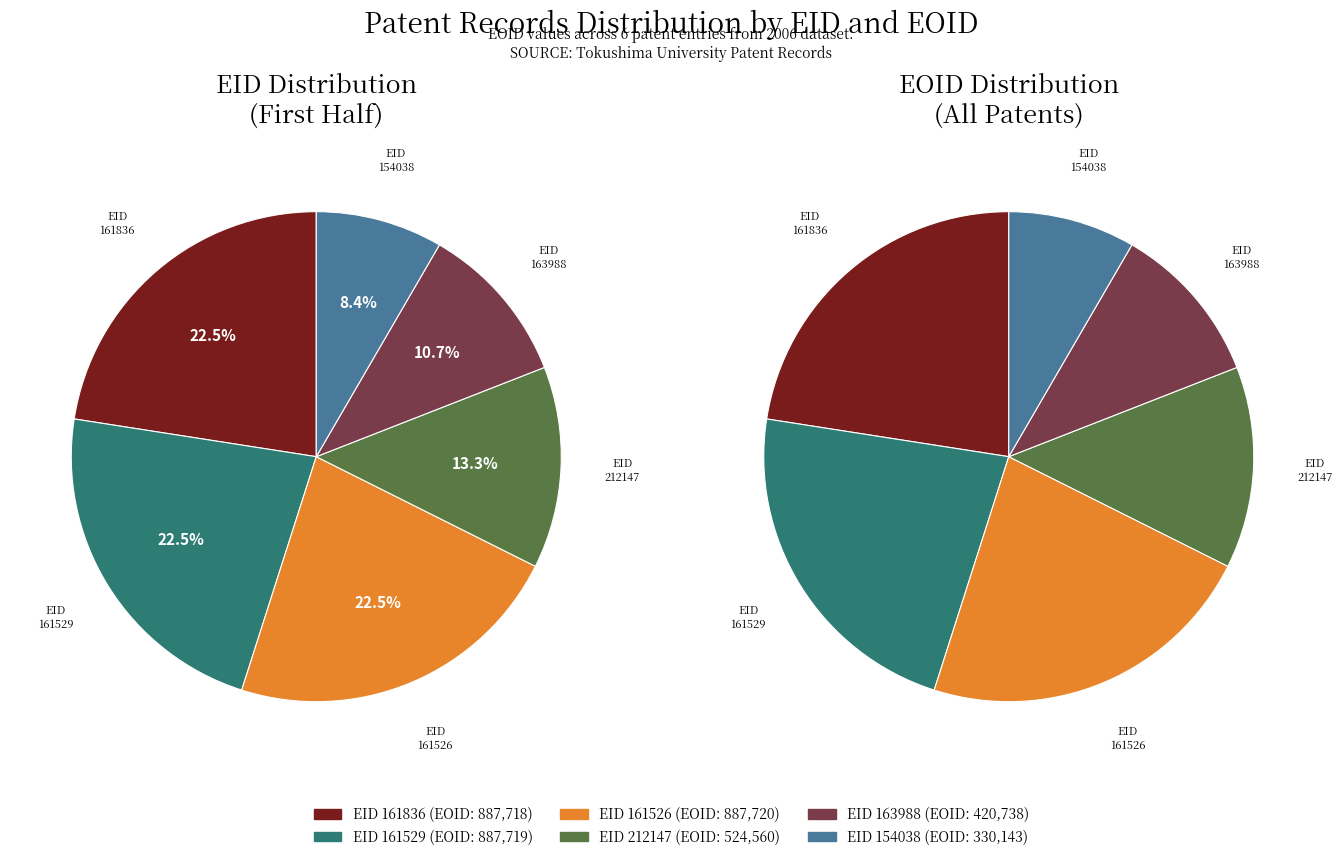

Is there a majority slice in this chart?

No